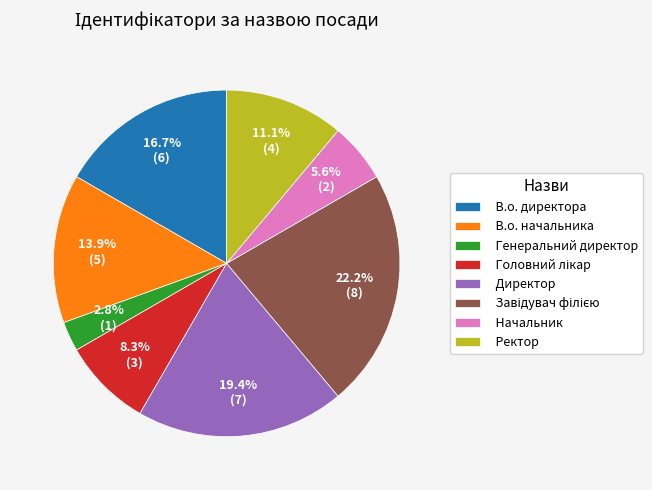

What is the ratio of the value at Генеральний директор to the value at Начальник?

0.5